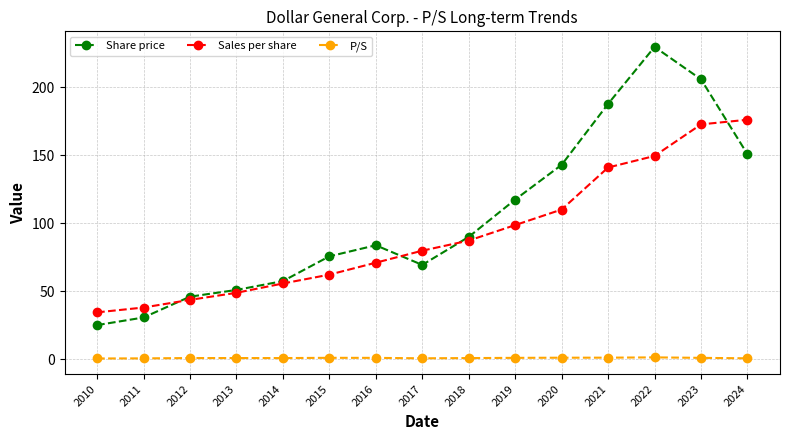

Rank the series by their maximum value, from lowest to highest.

P/S, Sales per share, Share price